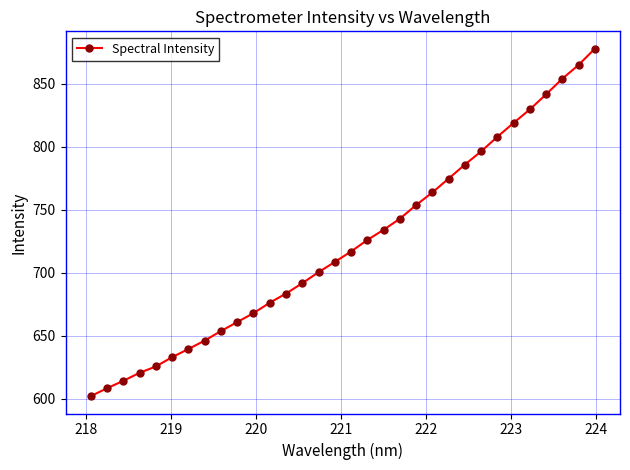

What is the average value?

722.5